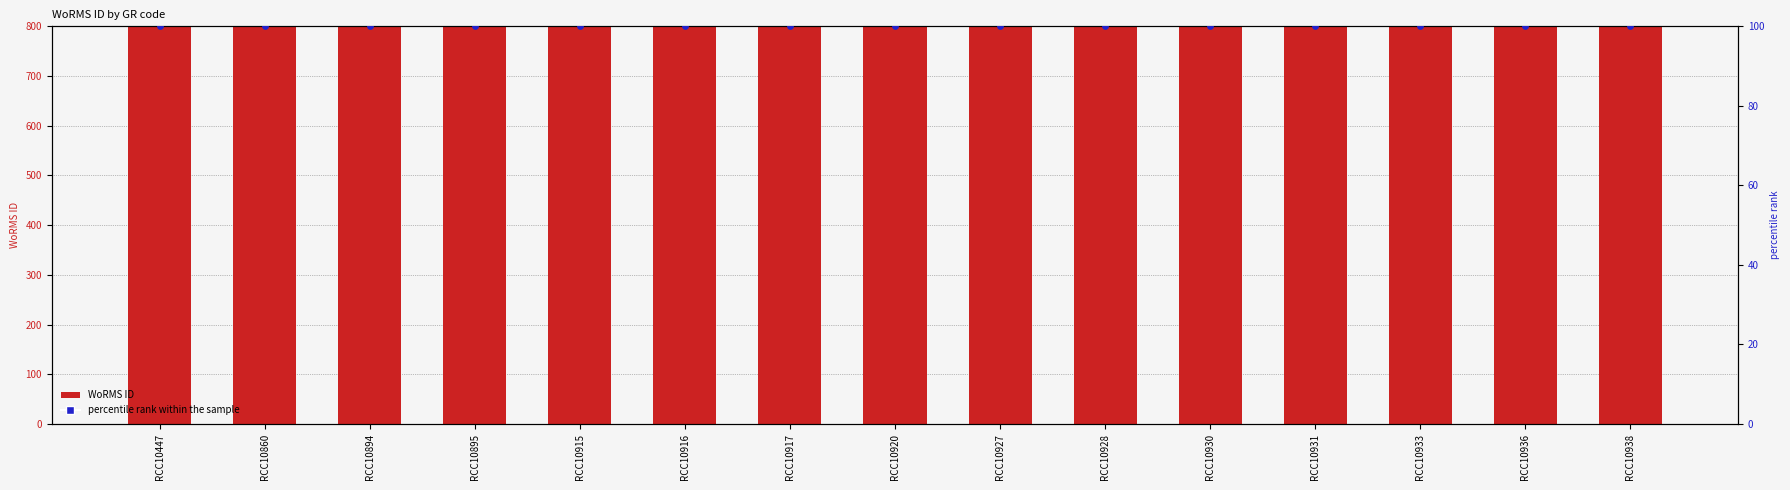

Is the value of percentile rank within the sample at RCC10928 greater than the value of WoRMS ID at RCC10917?

No